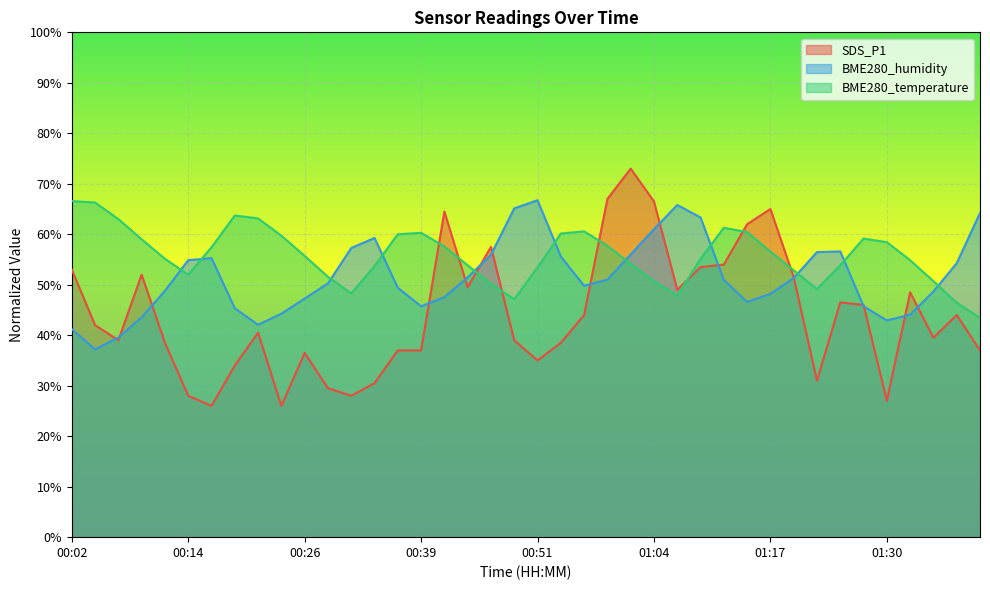

At which label is BME280_temperature closest to 54?

01:01